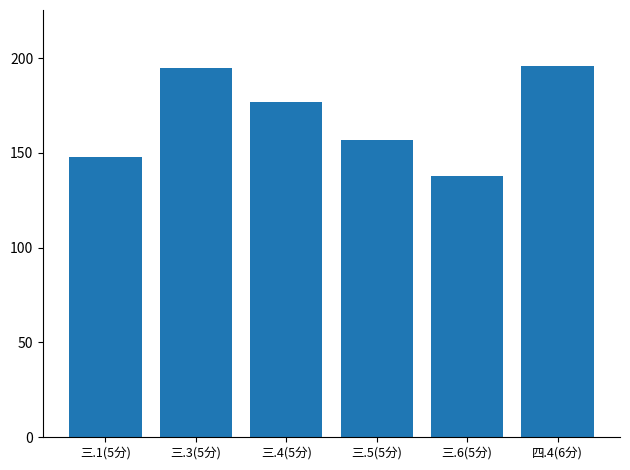

What is the label of the 3rd bar from the right?

三.5(5分)